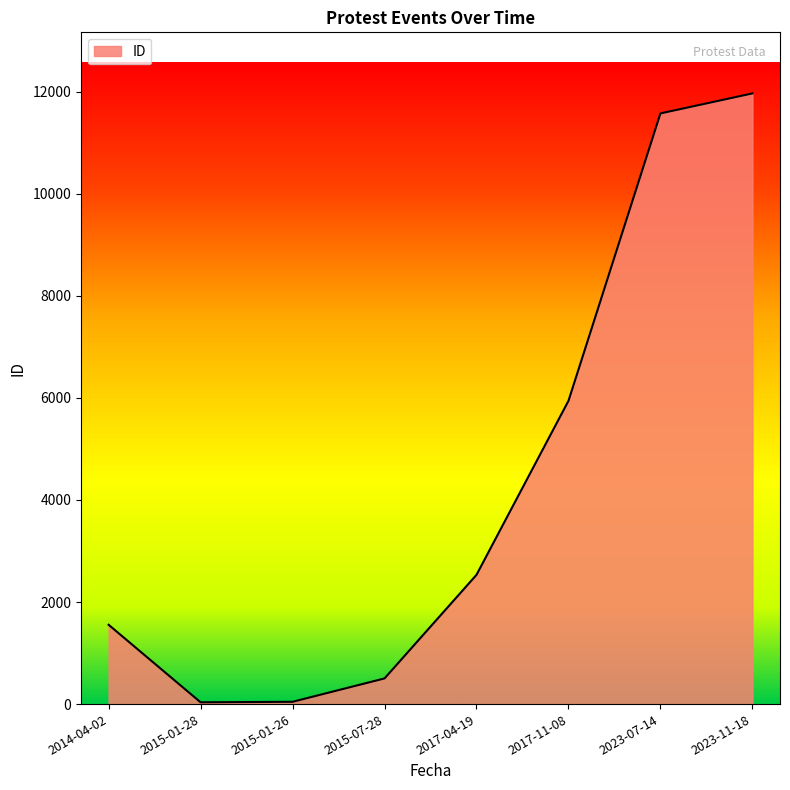

Approximately how many times larger is the value at 2017-04-19 compared to 2015-07-28?

5.0